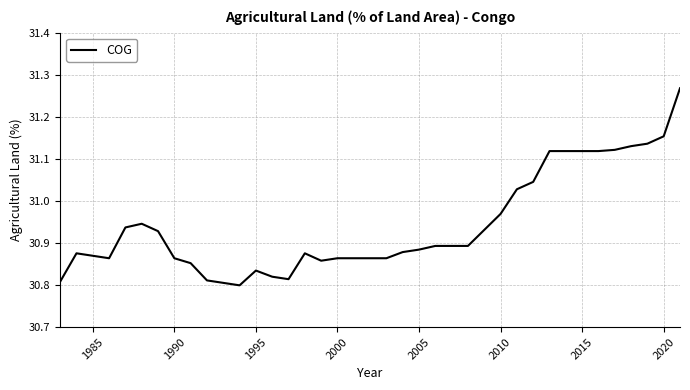

What is the difference between the maximum and minimum values?

0.5